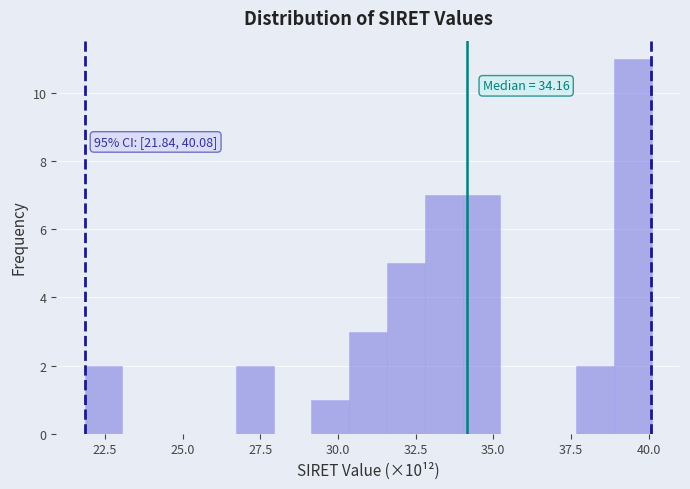

Around what value on the x-axis is the tallest bar? Give the approximate position of its centre, as read against the axis.

39.5